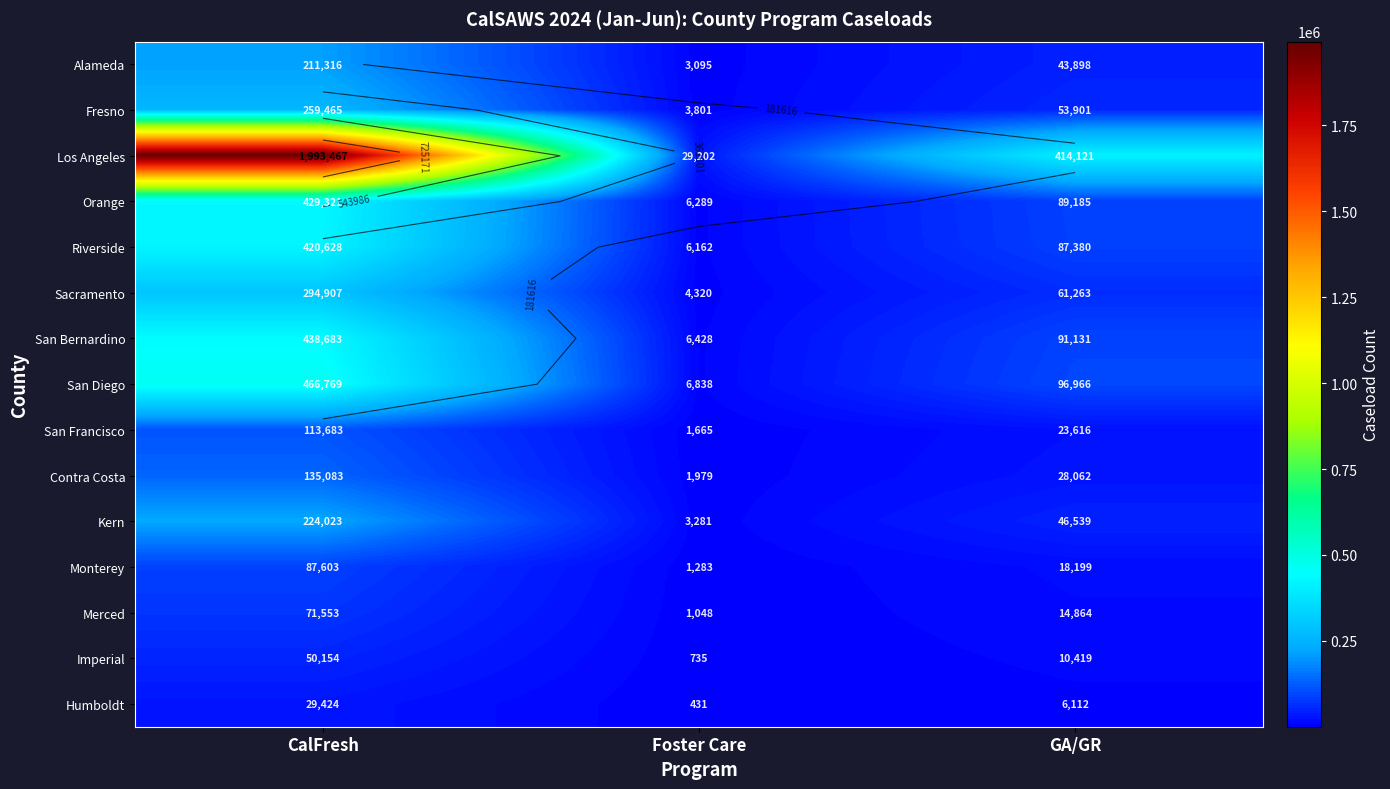

Rank the series at GA/GR from lowest to highest value.

Humboldt, Imperial, Merced, Monterey, San Francisco, Contra Costa, Alameda, Kern, Fresno, Sacramento, Riverside, Orange, San Bernardino, San Diego, Los Angeles